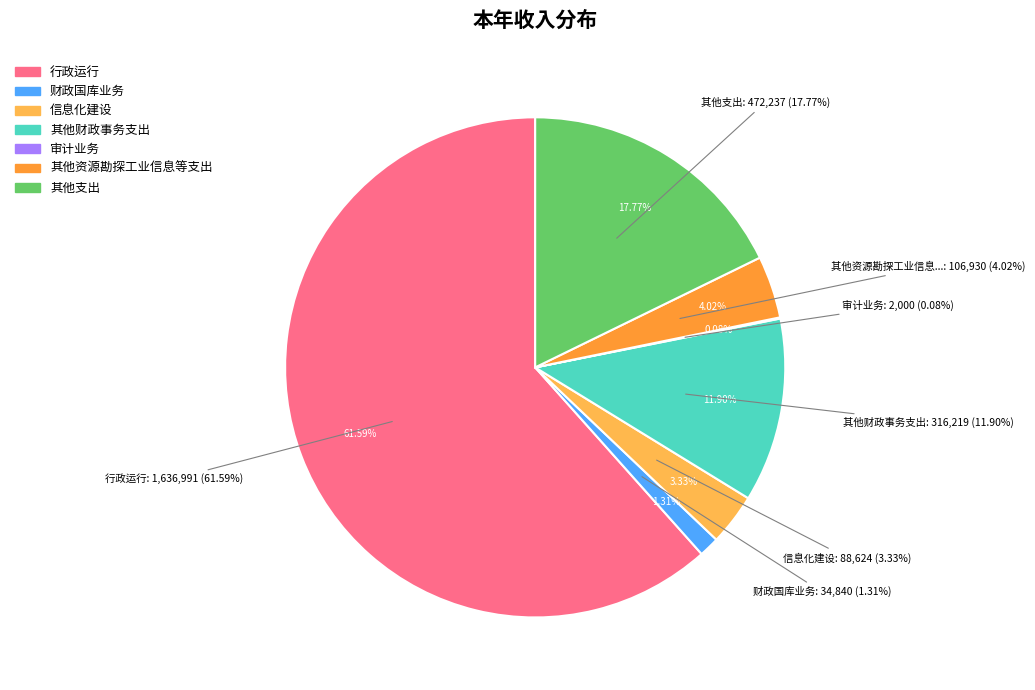

To the nearest percent, what is the average slice percentage?

14%